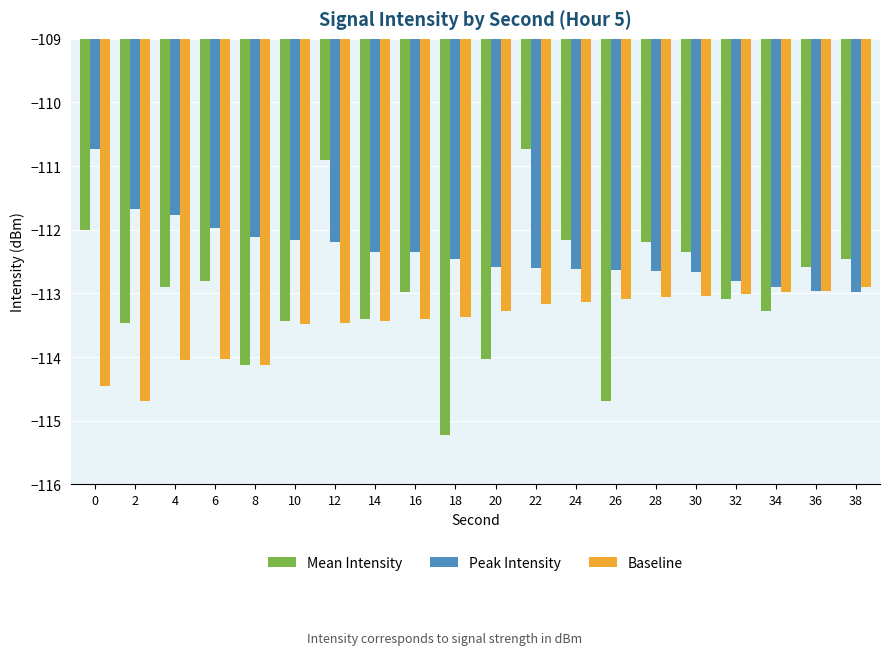

Count the number of data series in this chart.

3